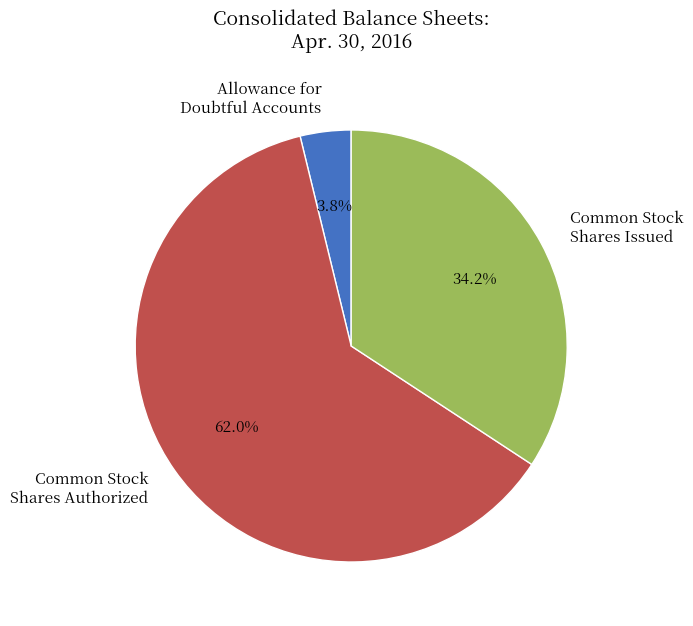

To the nearest percent, what is the difference between the largest and smallest slice percentages?

58%